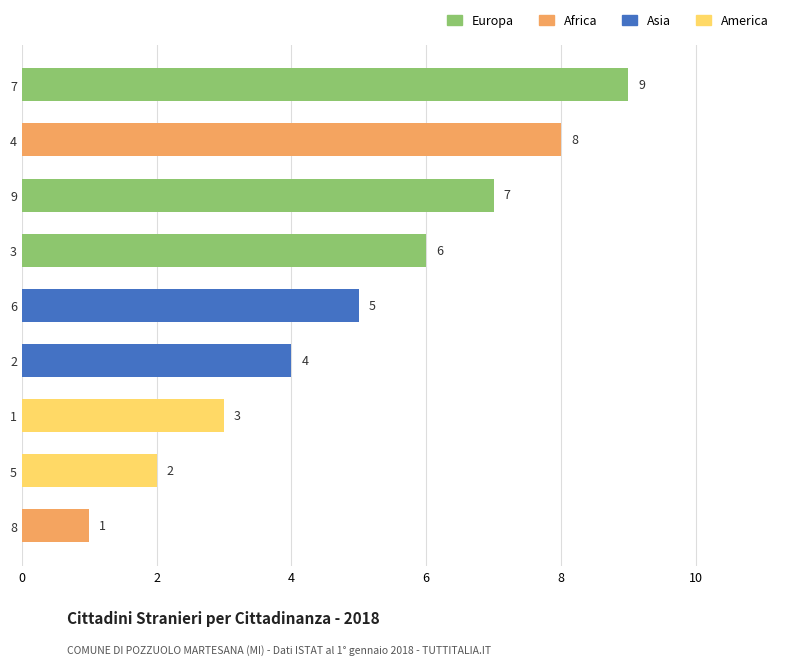

True or false: the data shows 2 at 4.

False